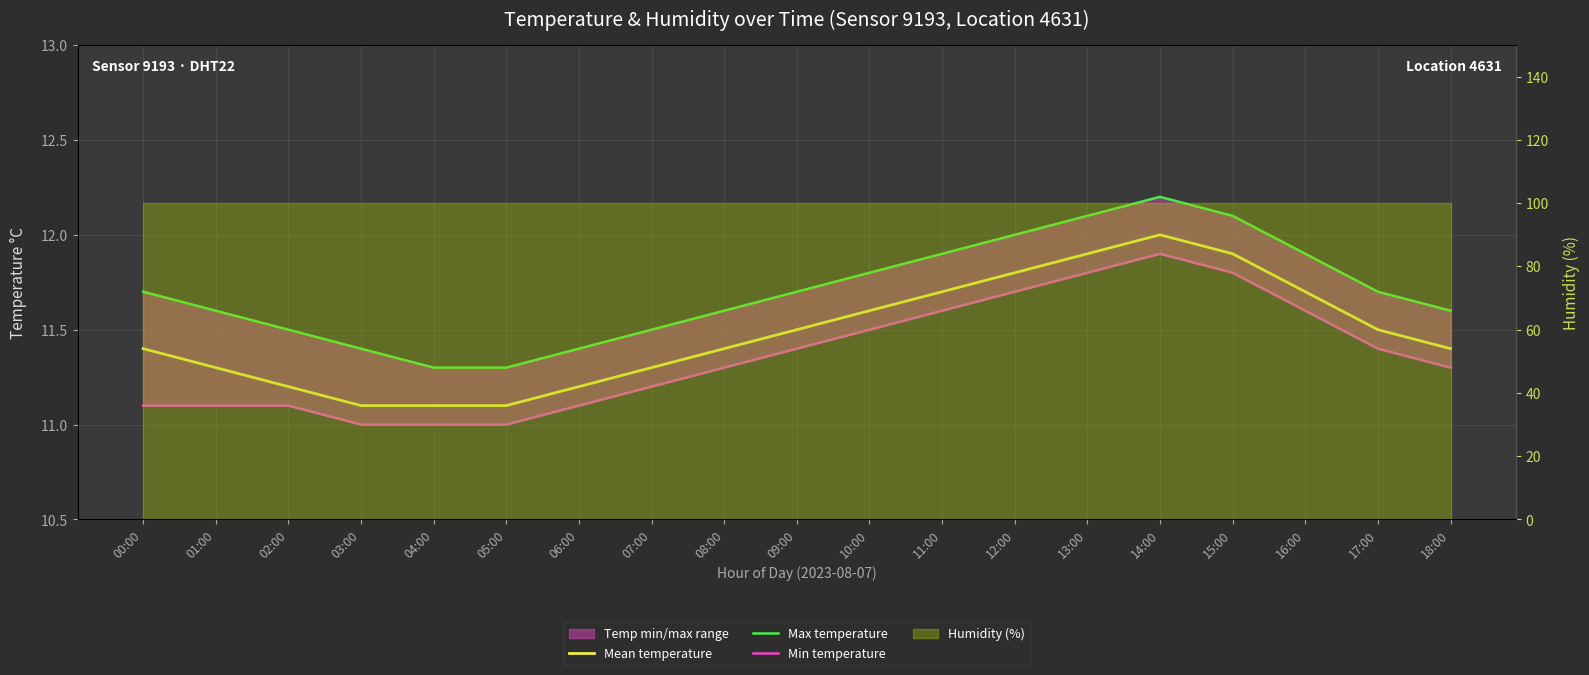

How many data points does each series have?

19